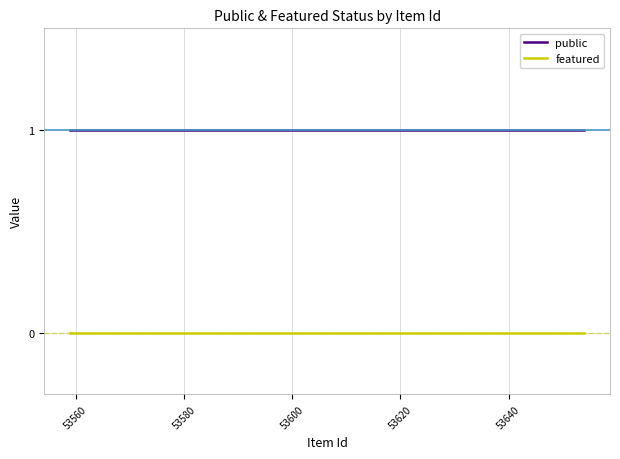

Rank the series by their maximum value, from lowest to highest.

featured, public